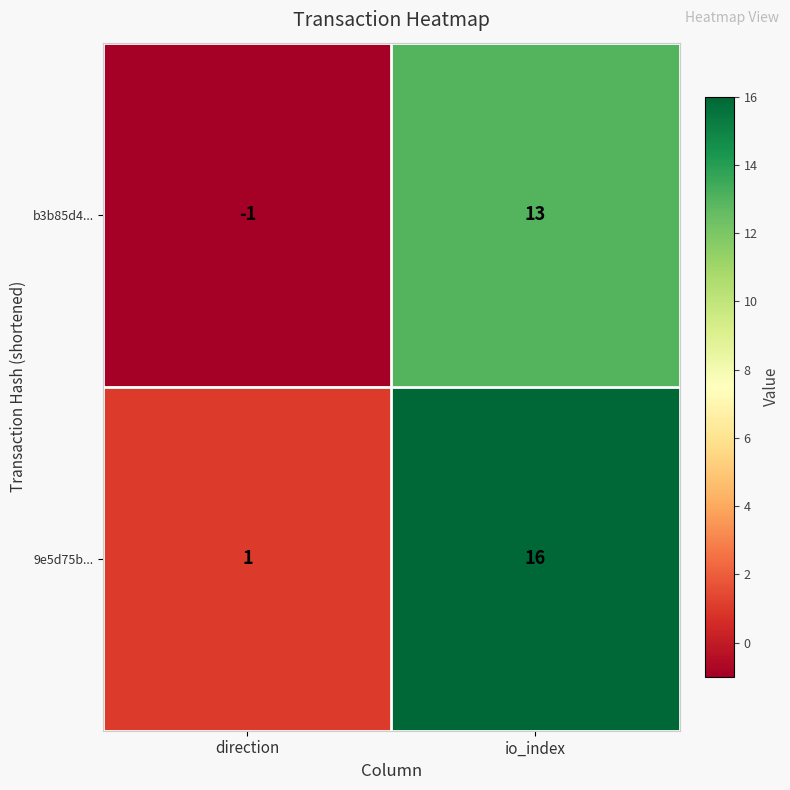

List the series in order of their overall mean, highest first.

9e5d75b..., b3b85d4...